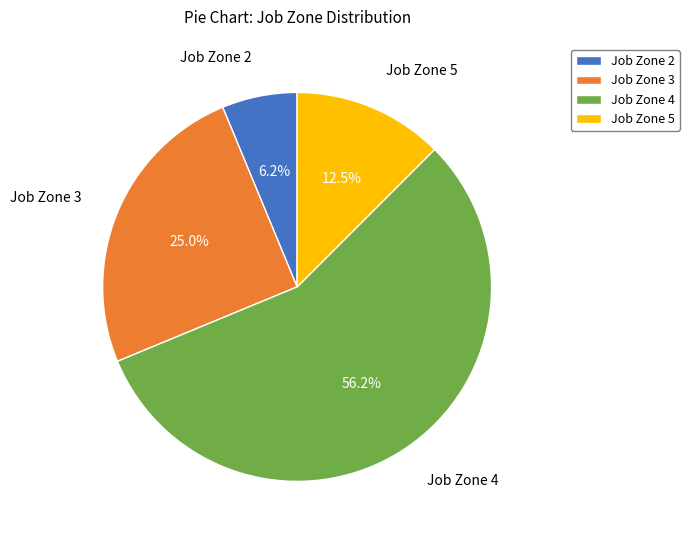

How many slices are in this pie chart?

4